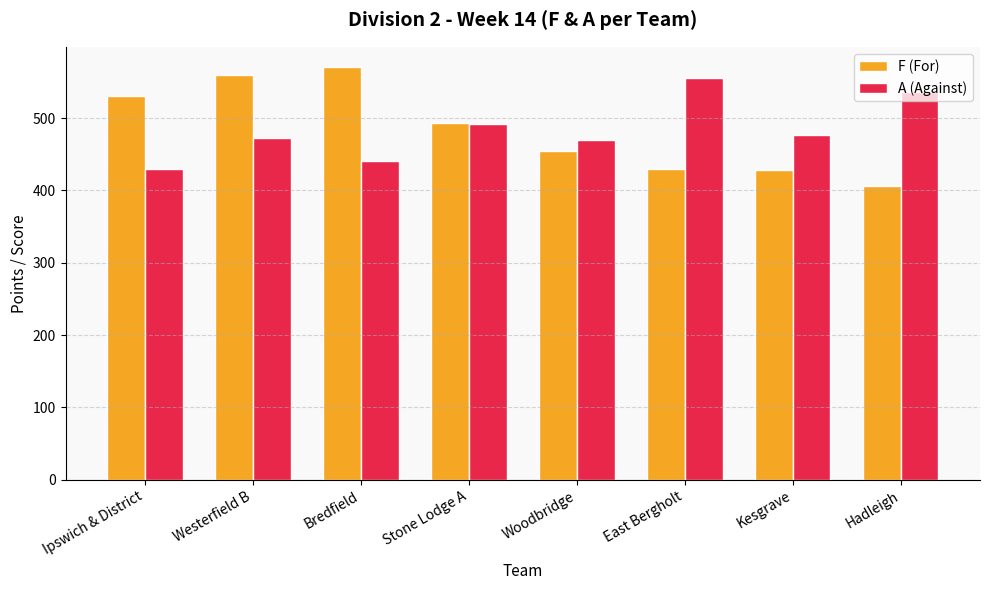

What is the total value across all series at Hadleigh?

942